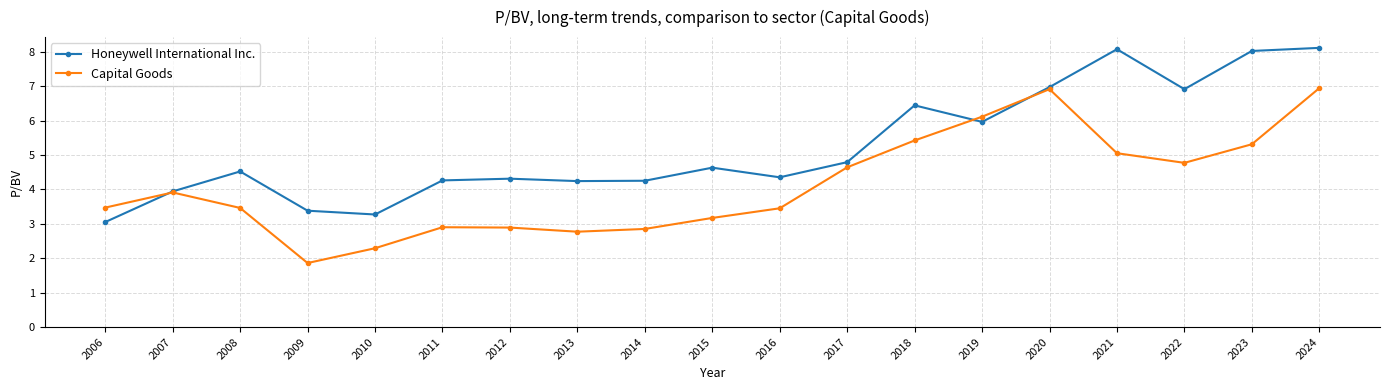

True or false: Capital Goods has more than 0 points higher than both neighbors.

True